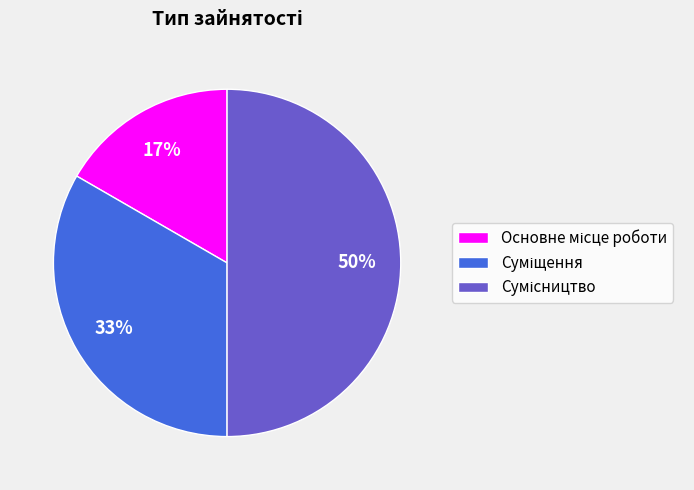

To the nearest percent, what is the average slice percentage?

33%